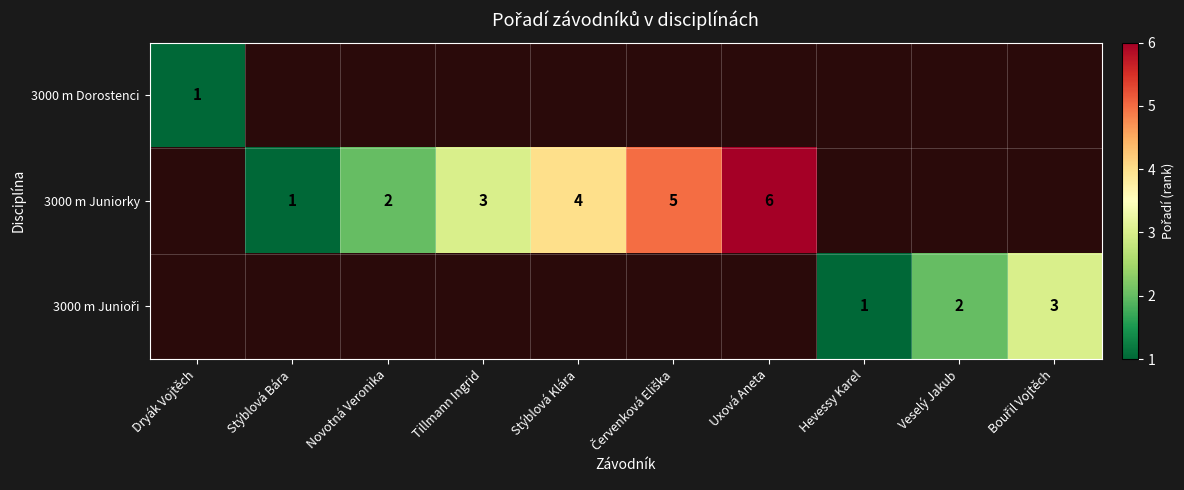

True or false: 3000 m Juniorky has a value of 1 at Novotná Veronika.

False